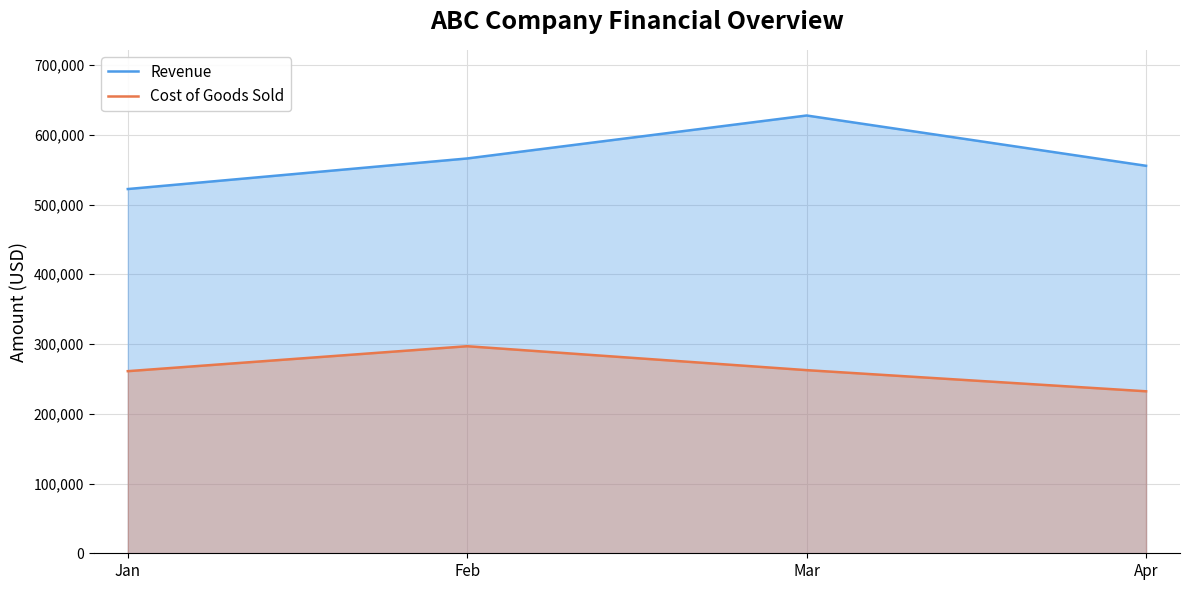

What is the average value of the Revenue series?

567874